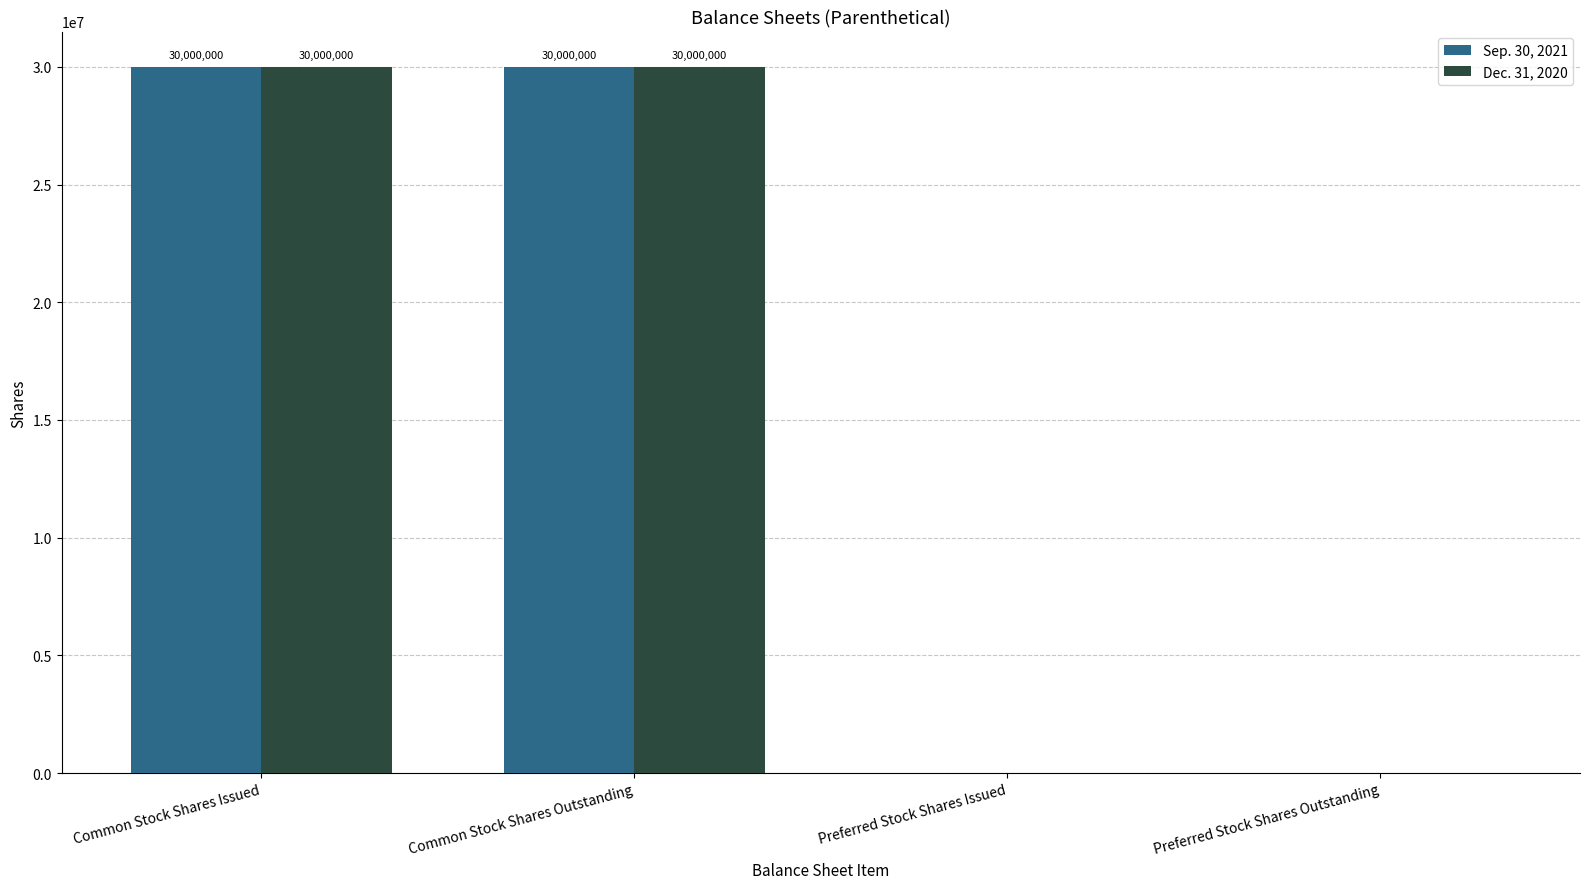

The value of Dec. 31, 2020 at Preferred Stock Shares Issued is 0. True or false?

True